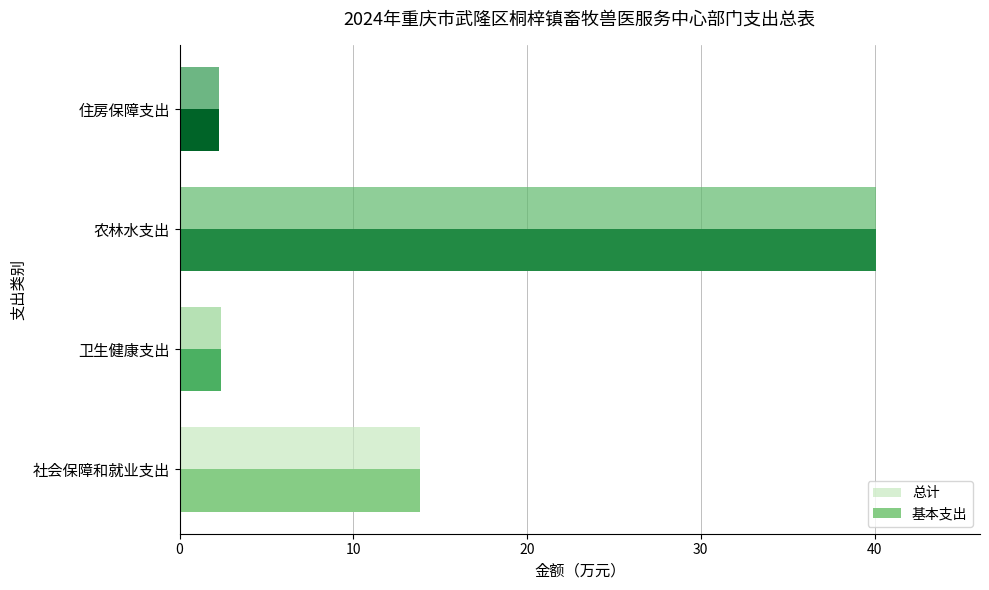

Is it true that 总计 equals 2.4 at 卫生健康支出?

True